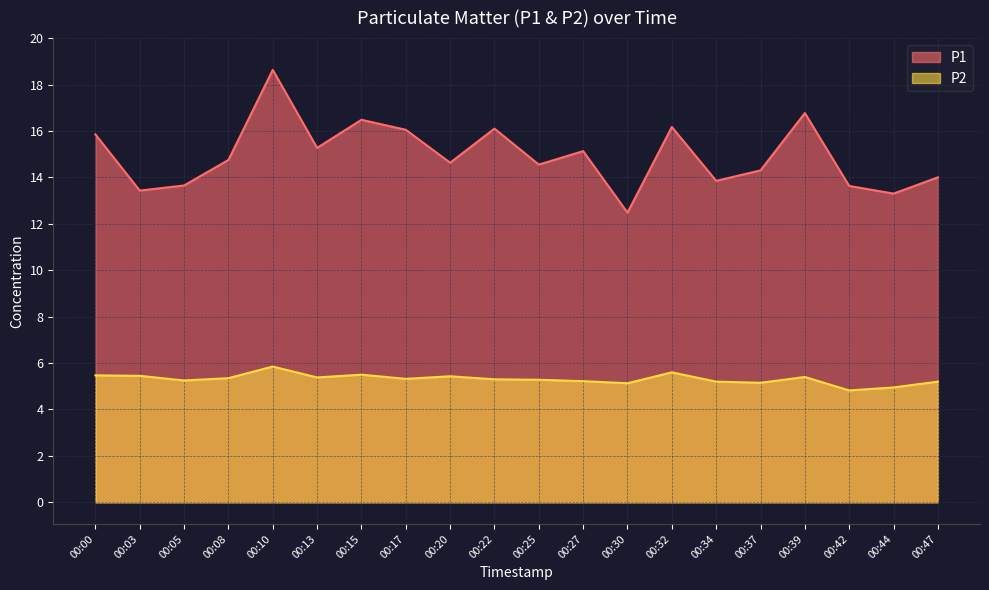

How many values in the P1 series are below 14?

6